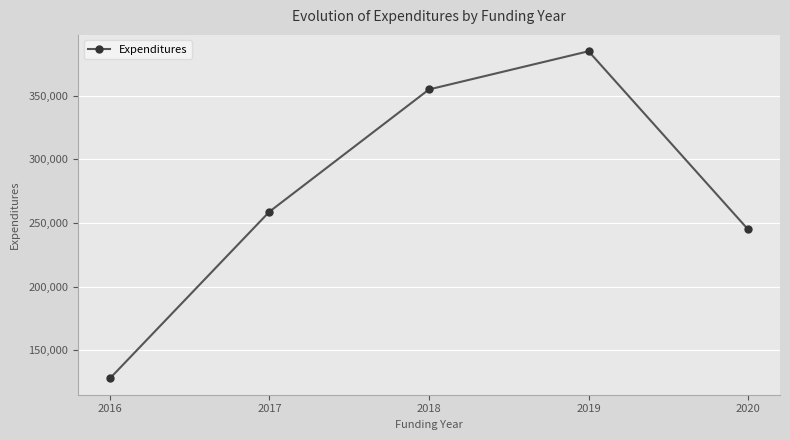

Rank the categories by value from highest to lowest.

2019, 2018, 2017, 2020, 2016